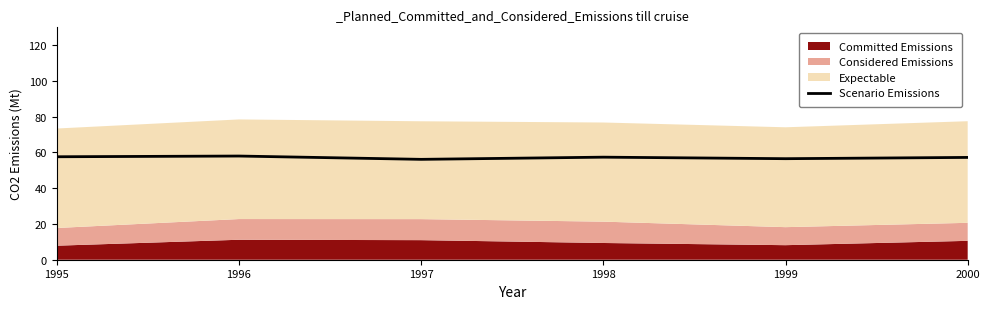

Reading left to right, list all the values displayed in this chart.

1995=57.6	1996=58.0	1997=56.1	1998=57.4	1999=56.5	2000=57.2